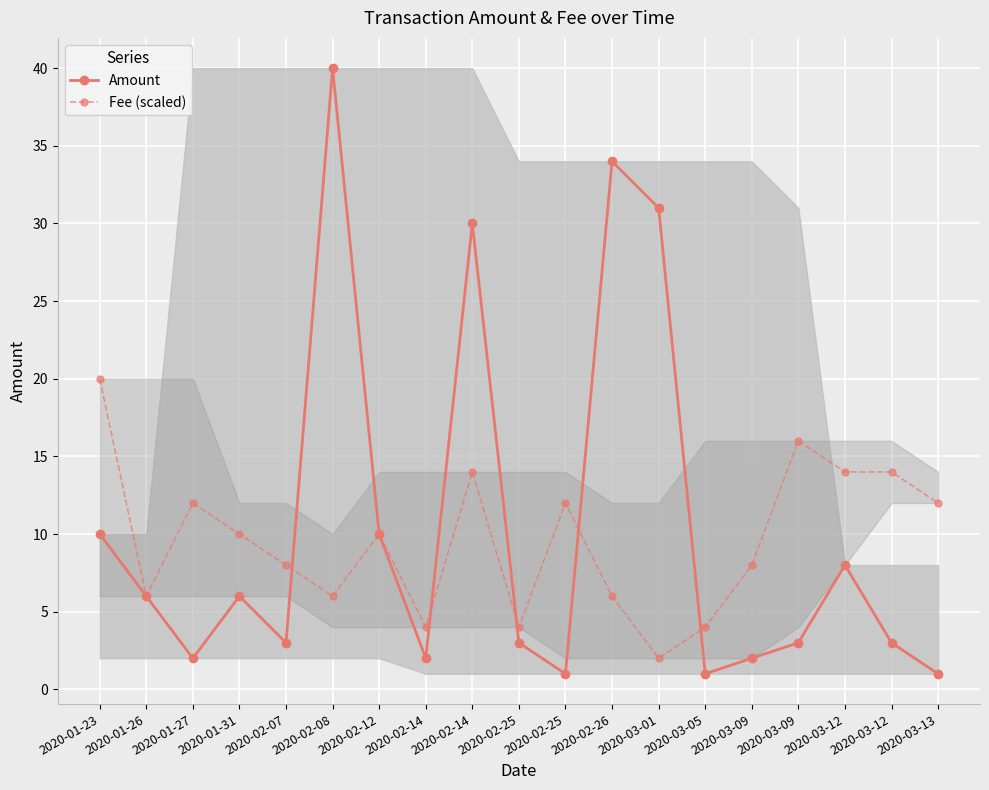

How many interior local peaks does the Amount series have?

5